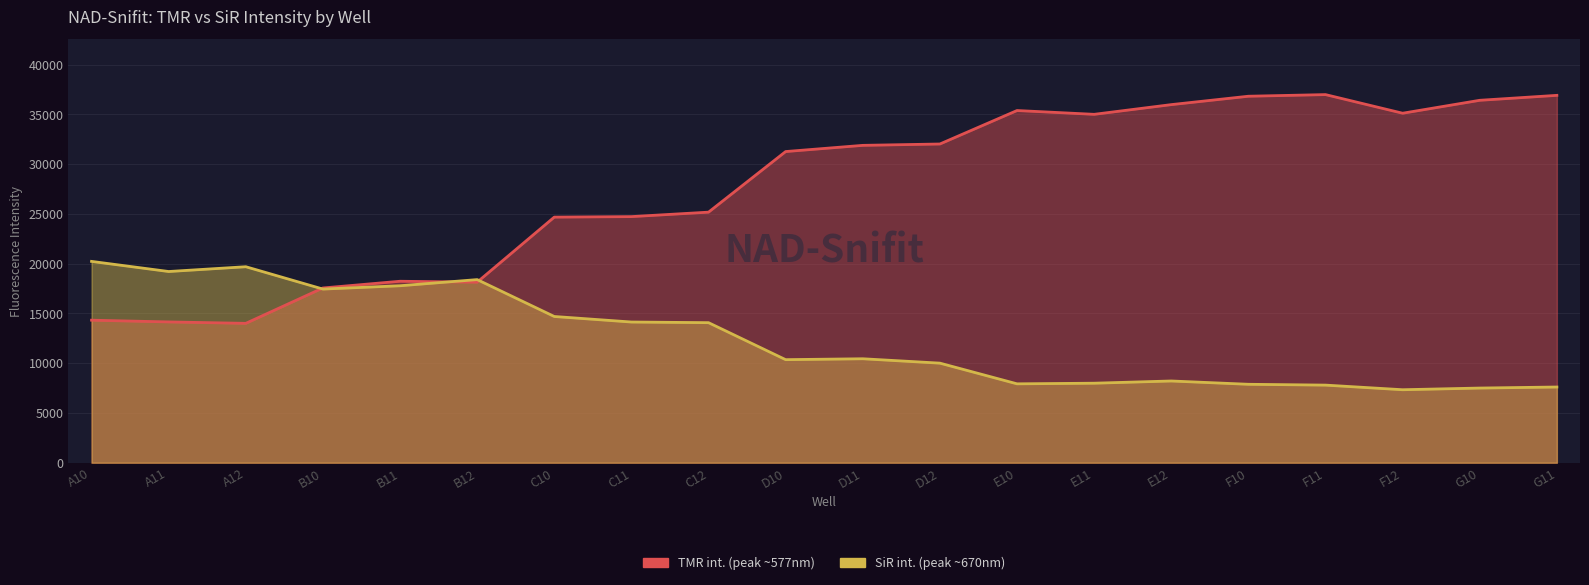

Which label corresponds to the smallest value in the chart?

F12